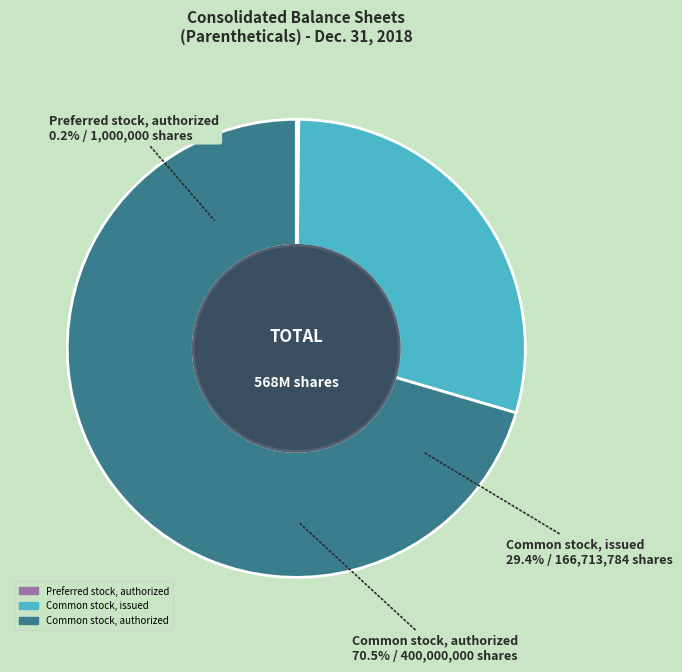

Does Common stock, authorized represent more than half of the total?

Yes